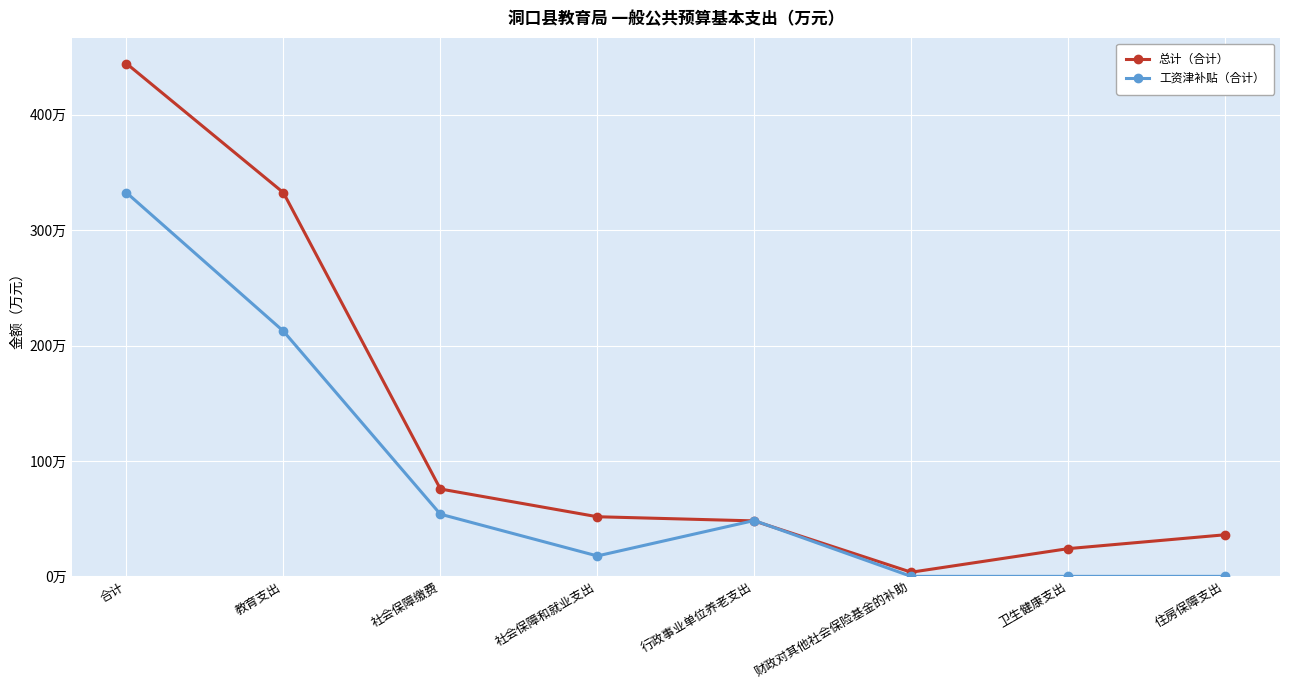

What is the sum of the 总计（合计） values at 住房保障支出 and 行政事业单位养老支出?

84.1